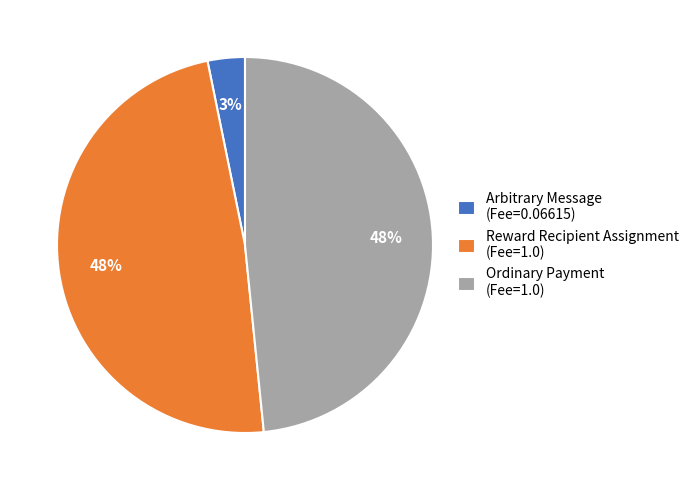

What percentage is the Ordinary Payment slice, to the nearest percent?

48%